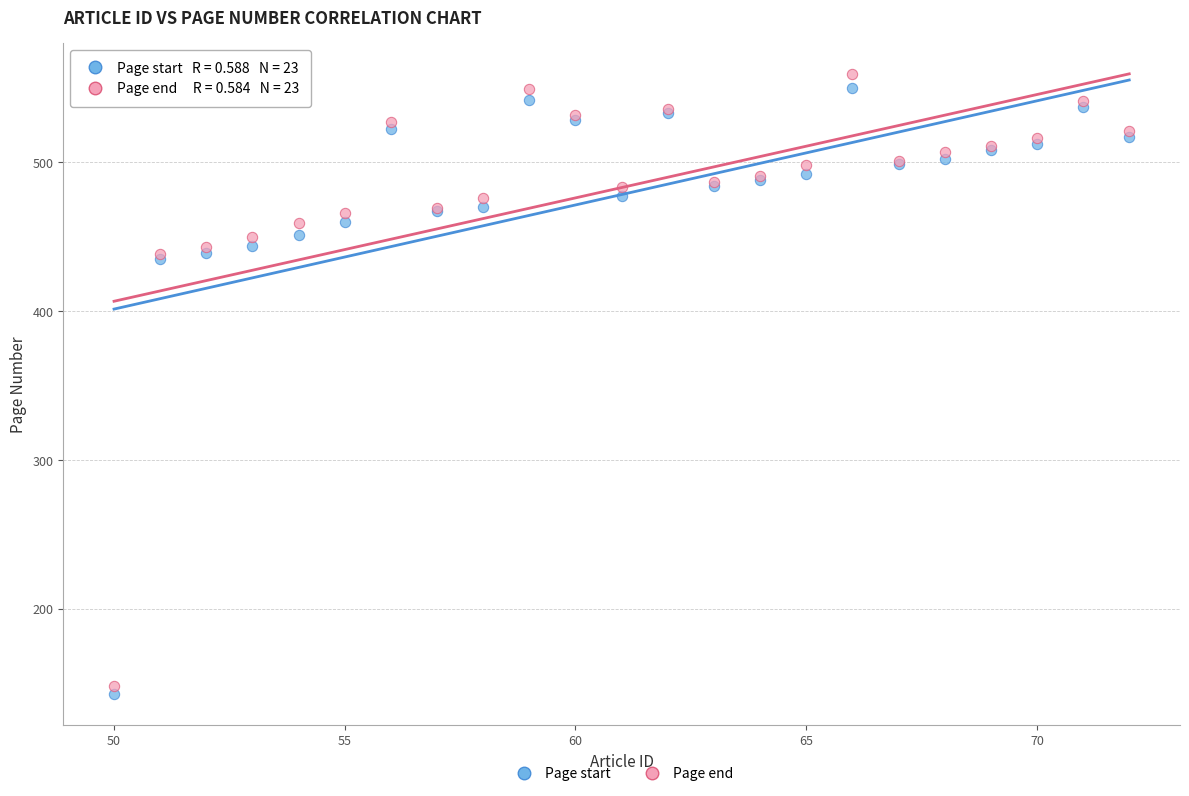

What is the X range (max minus min) for the scatter plot?

22